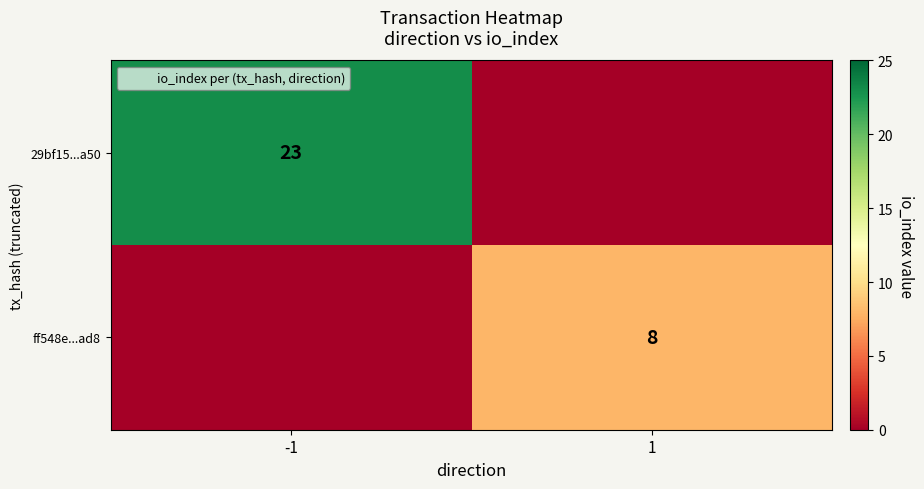

At which category is the sum across all series the highest?

-1